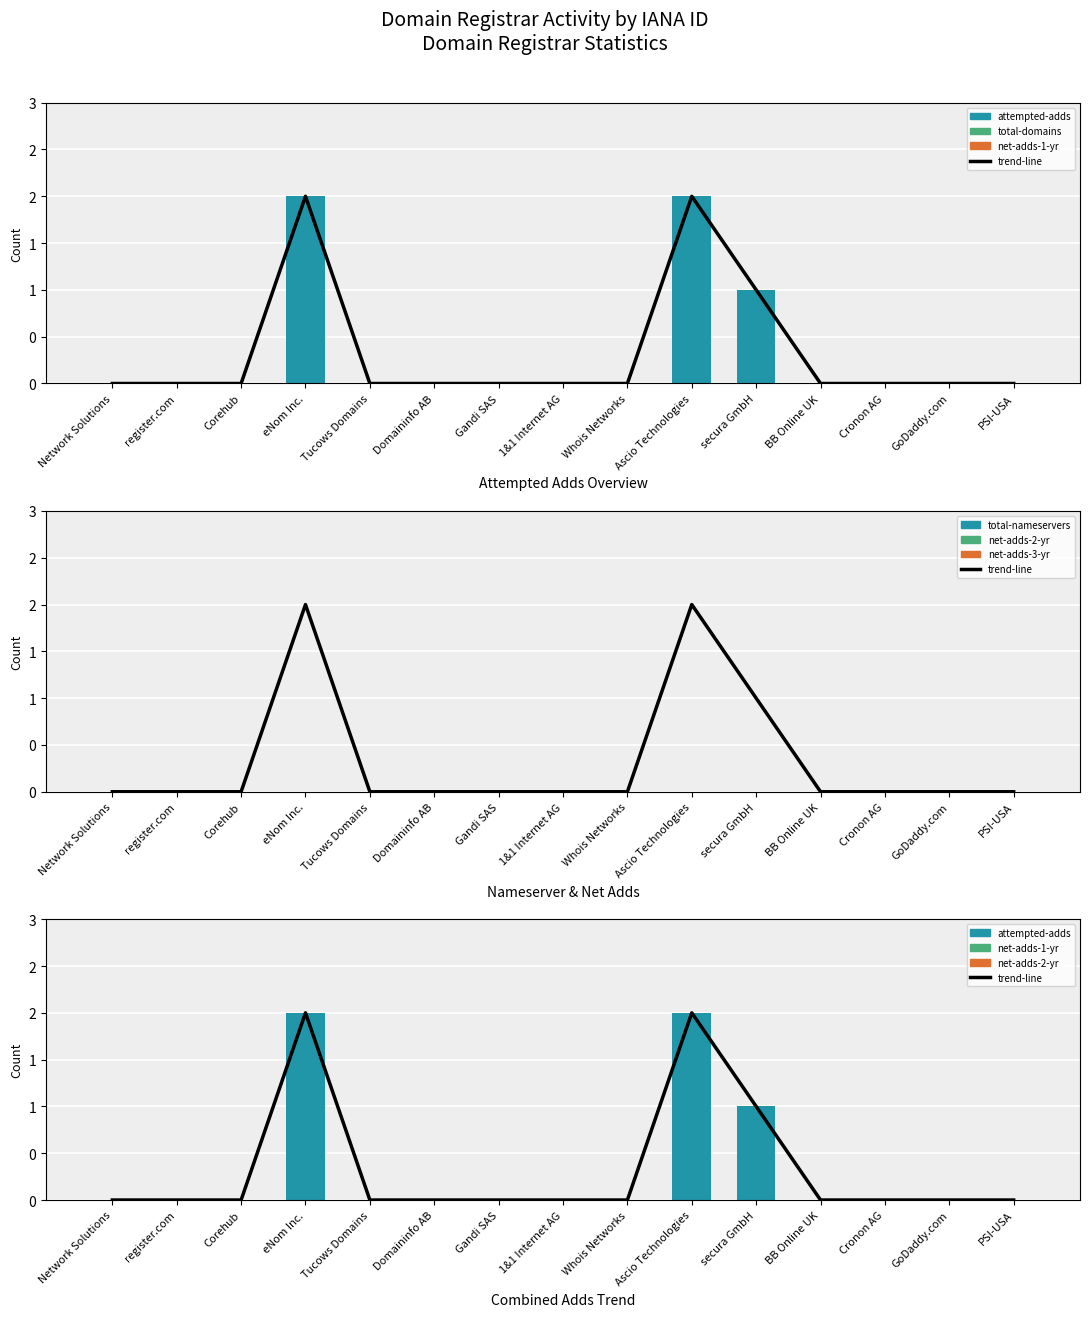

What is the label of the 3rd bar from the right?

Cronon AG